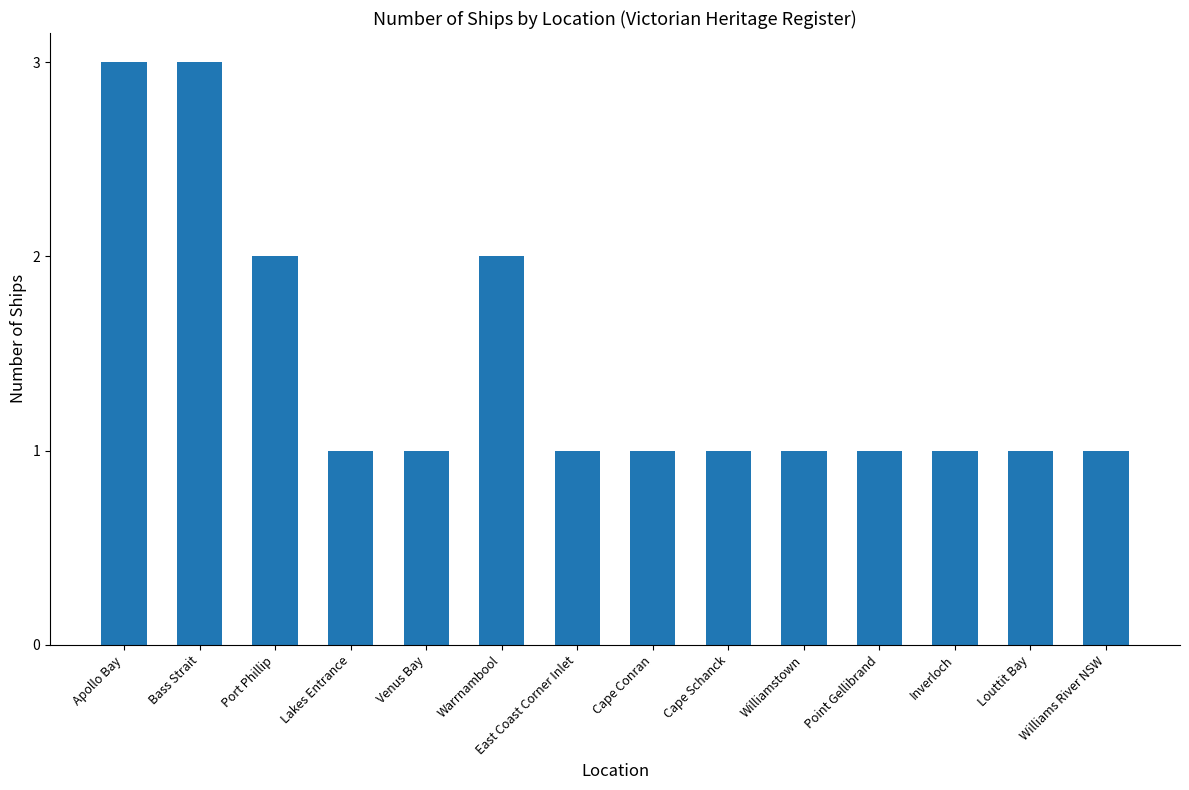

Reading left to right, list all the values displayed in this chart.

3	3	2	1	1	2	1	1	1	1	1	1	1	1